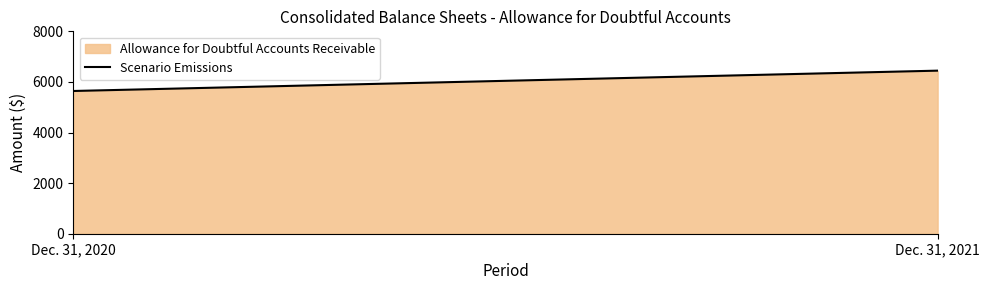

Reading left to right, list all the values displayed in this chart.

Dec. 31, 2020=5642	Dec. 31, 2021=6446